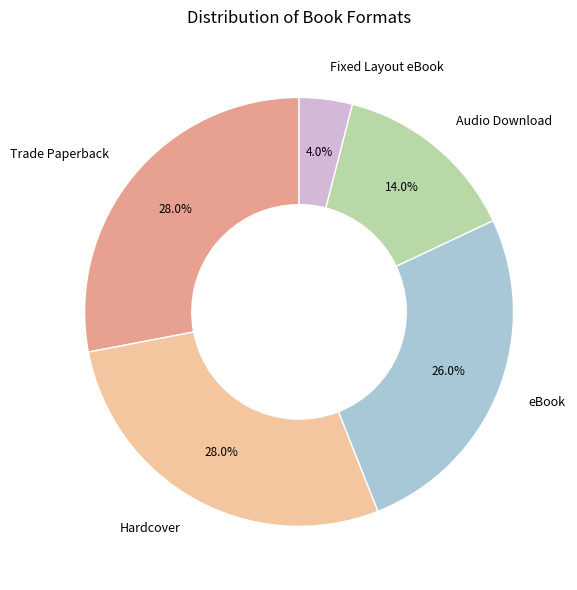

Combined, what portion of the pie is Trade Paperback and Hardcover?

56.0%